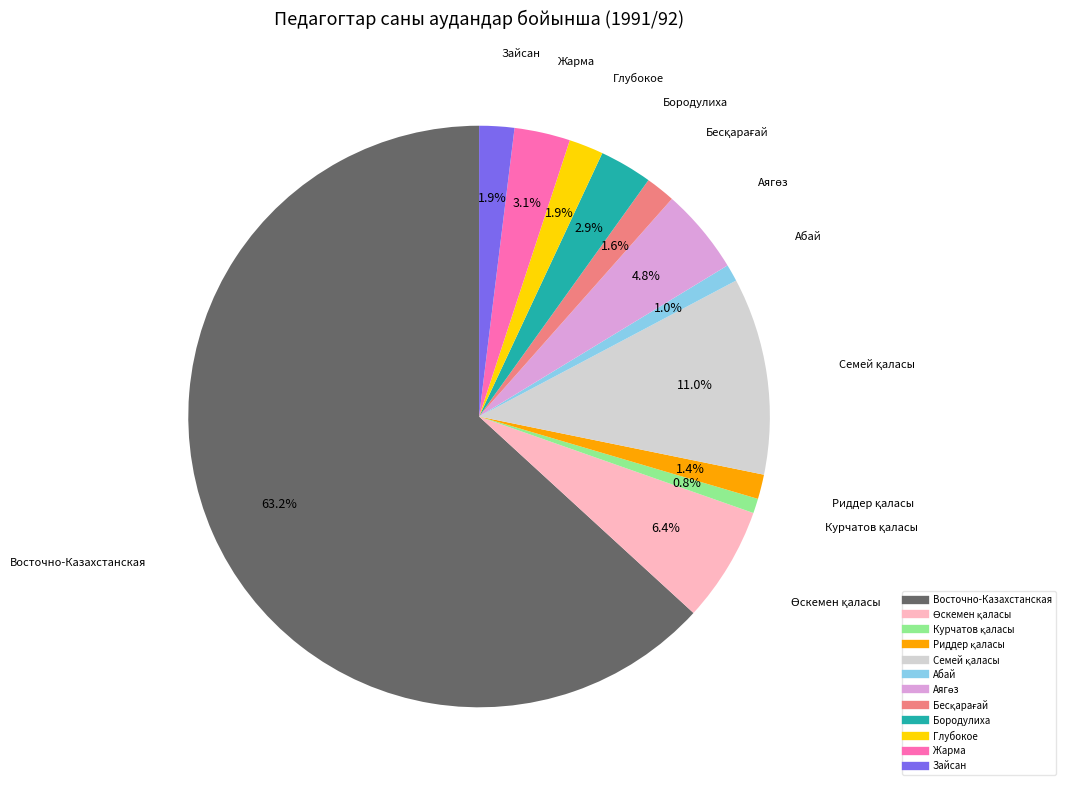

How much of the chart is everything except Жарма?

96.9%